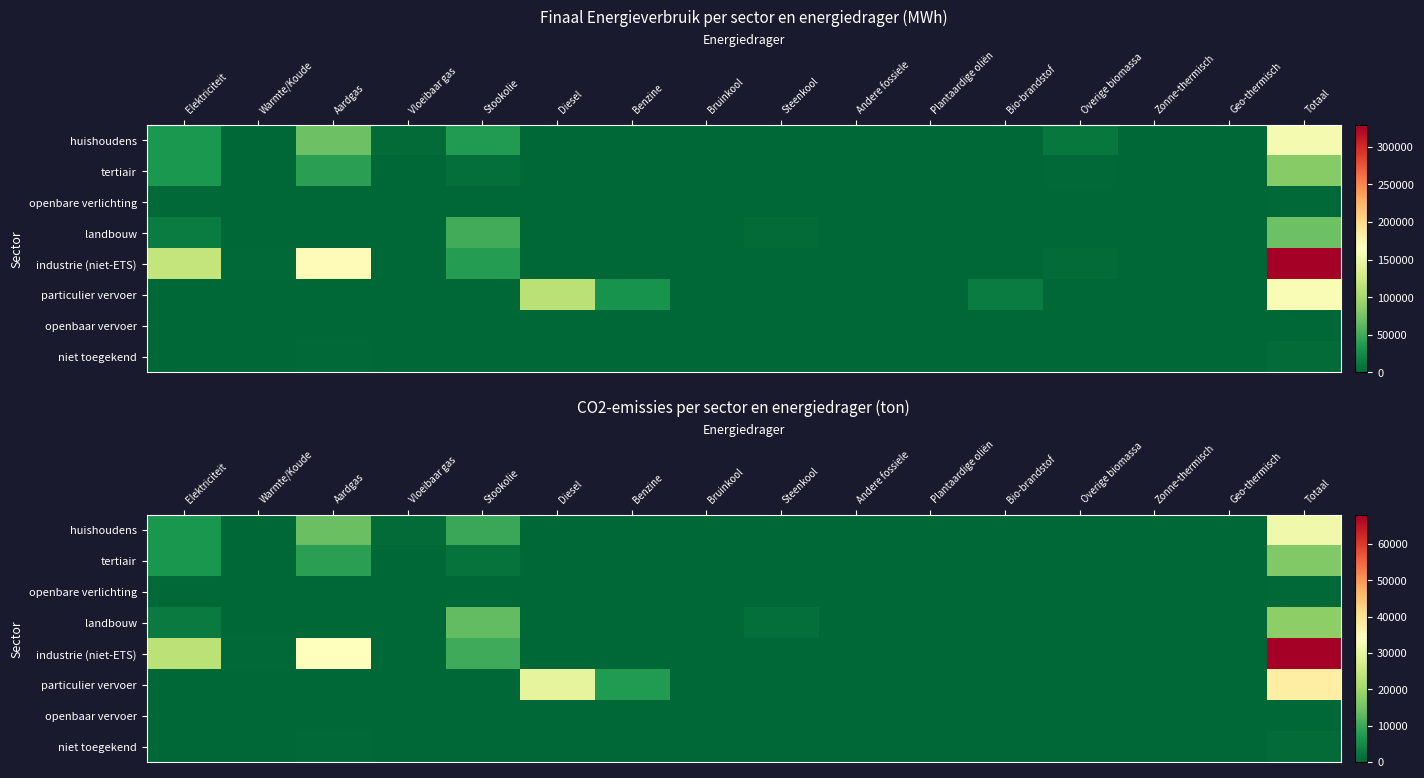

Rank the series by their maximum value, from highest to lowest.

industrie (niet-ETS), particulier vervoer, huishoudens, landbouw, tertiair, niet toegekend, openbare verlichting, openbaar vervoer